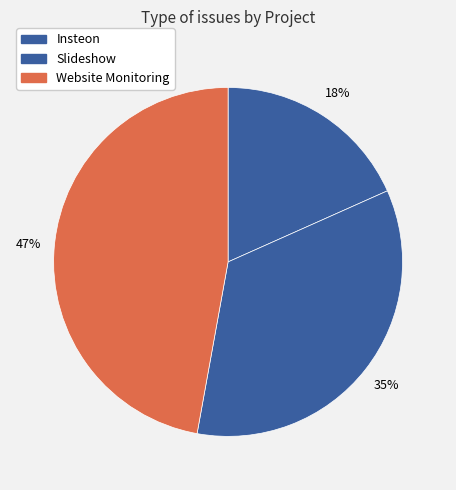

How many slices are in this pie chart?

3